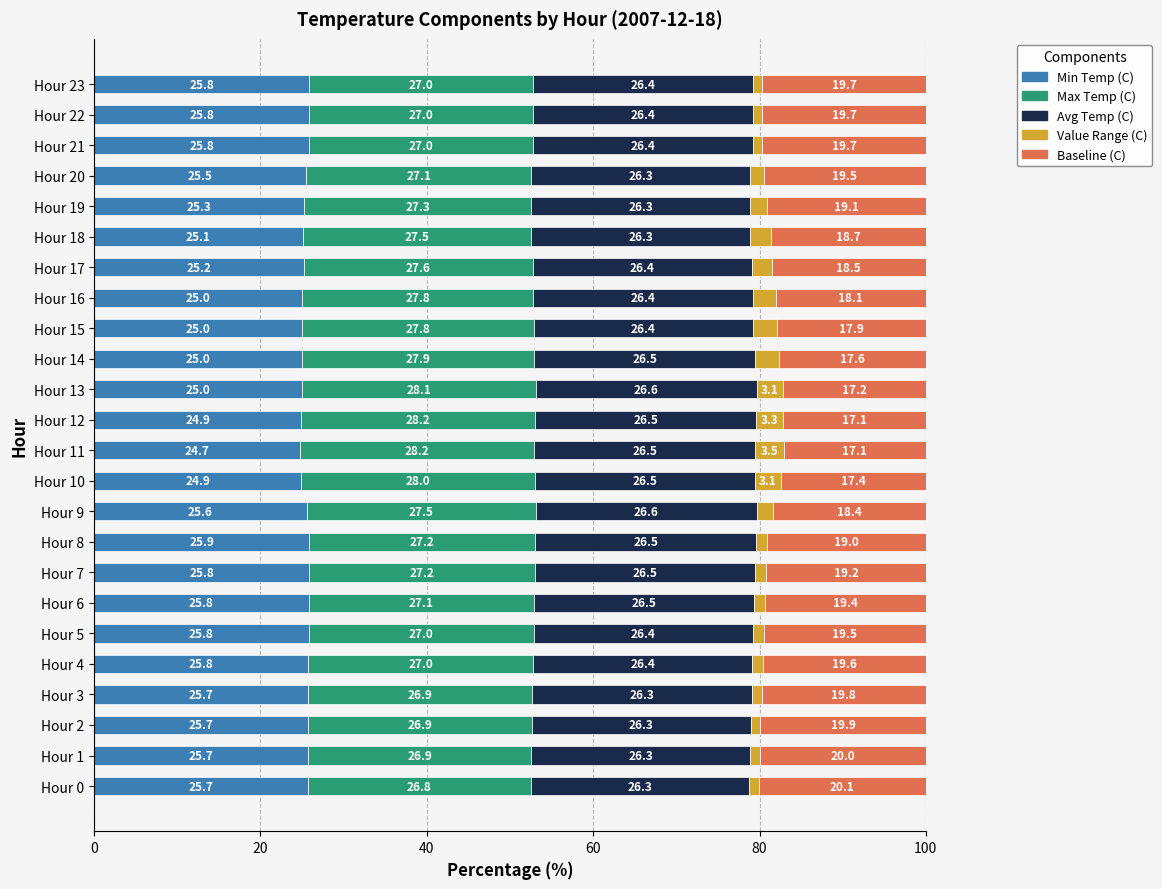

How many series are shown in this chart?

5